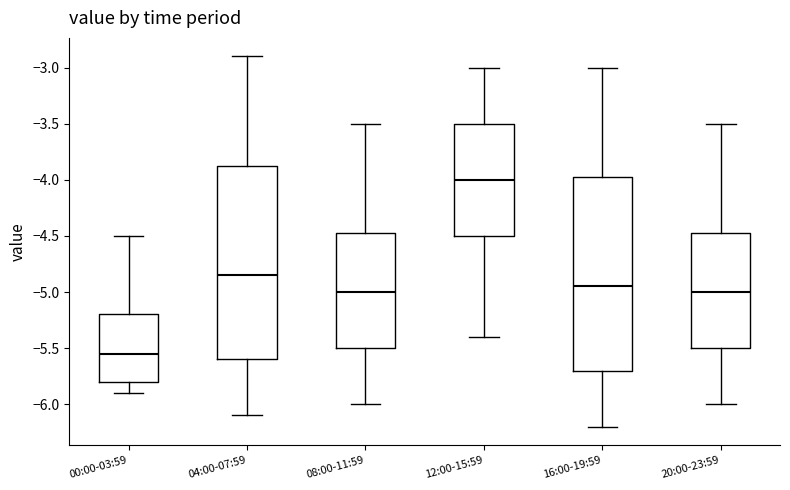

Where does the median line of the box for 04:00-07:59 sit on the y-axis? The values are not printed on the chart, so give them approximately, as read against the axis.

-4.85